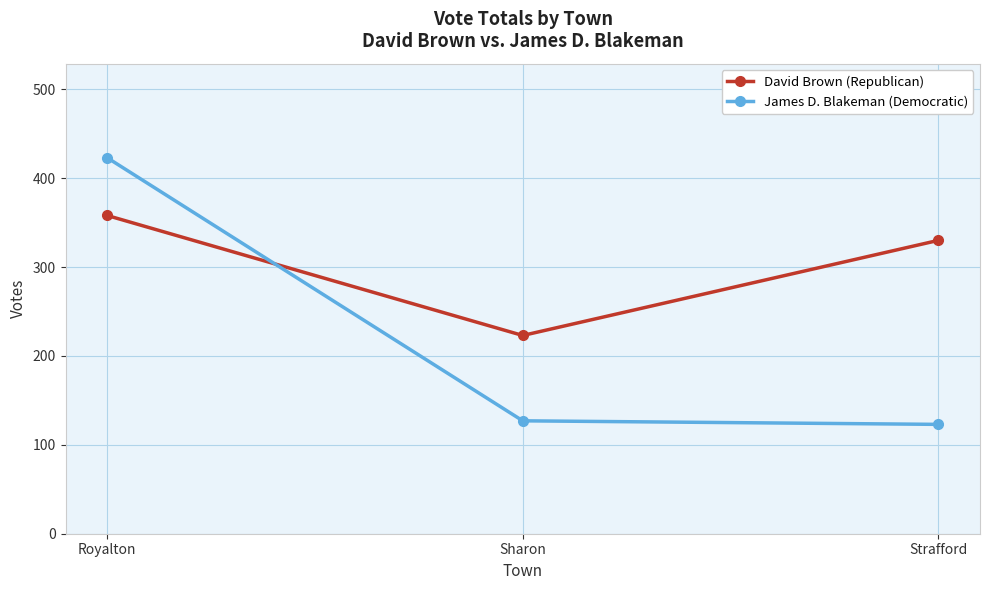

Reading right to left, what are all the values shown in this chart?

David Brown (Republican): 330	223	358
James D. Blakeman (Democratic): 123	127	423